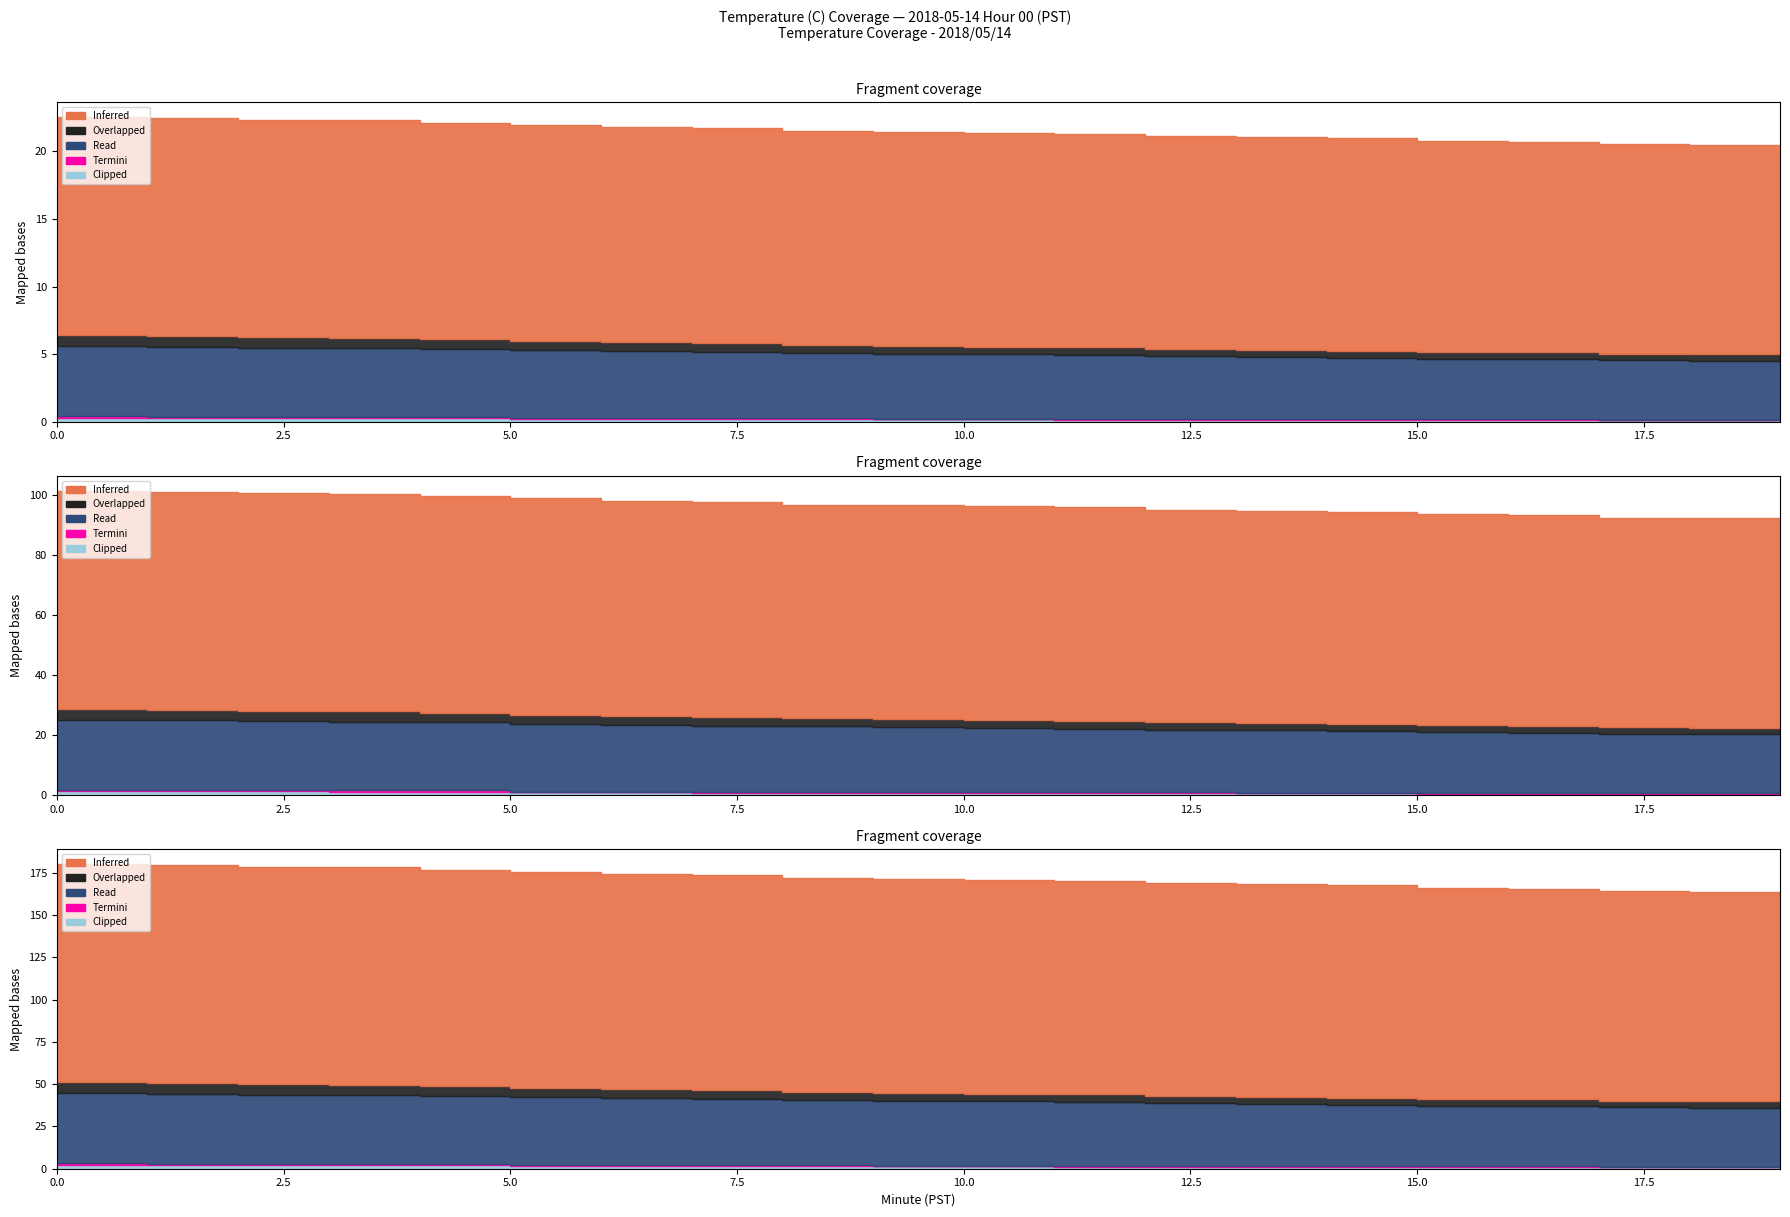

Which series has the largest total across all categories?

Inferred